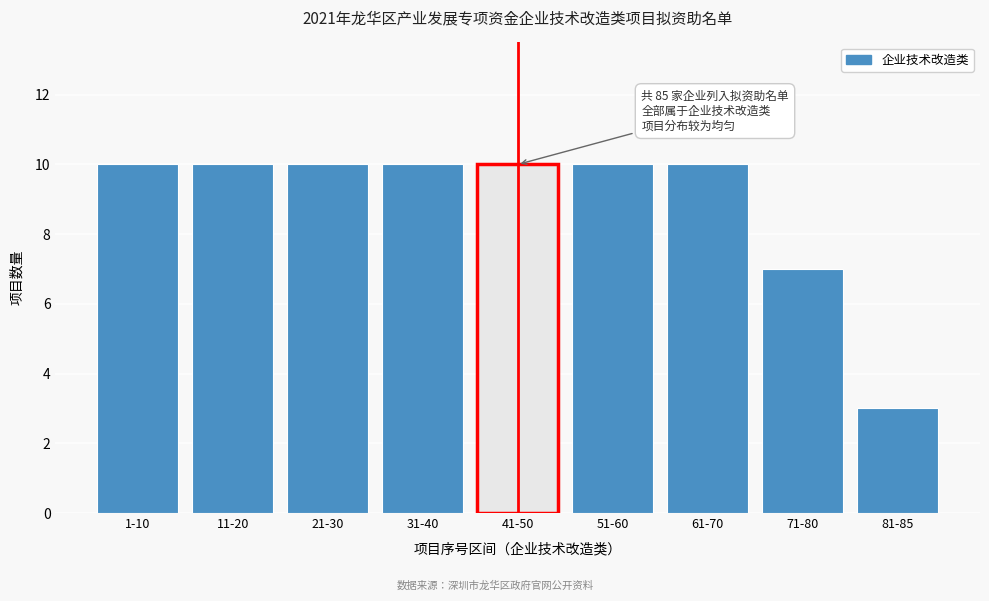

Reading left to right, extract all data points from this chart.

10	10	10	10	10	10	10	7	3